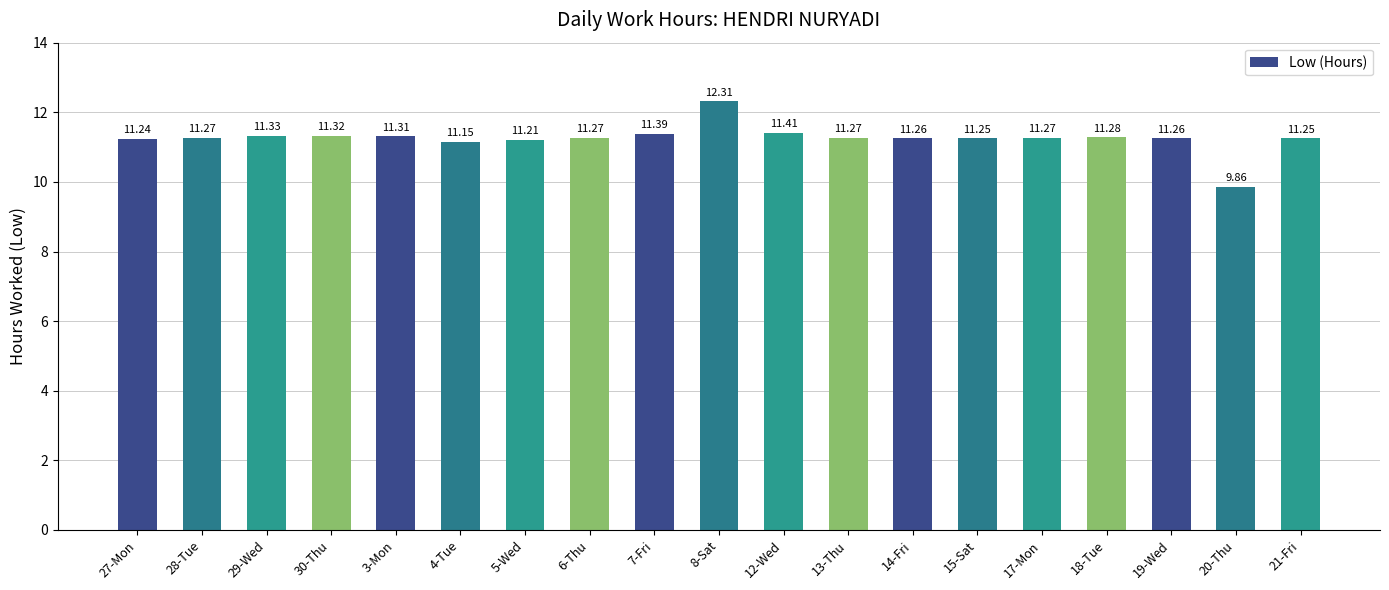

What is the approximate value at 20-Thu?

9.9